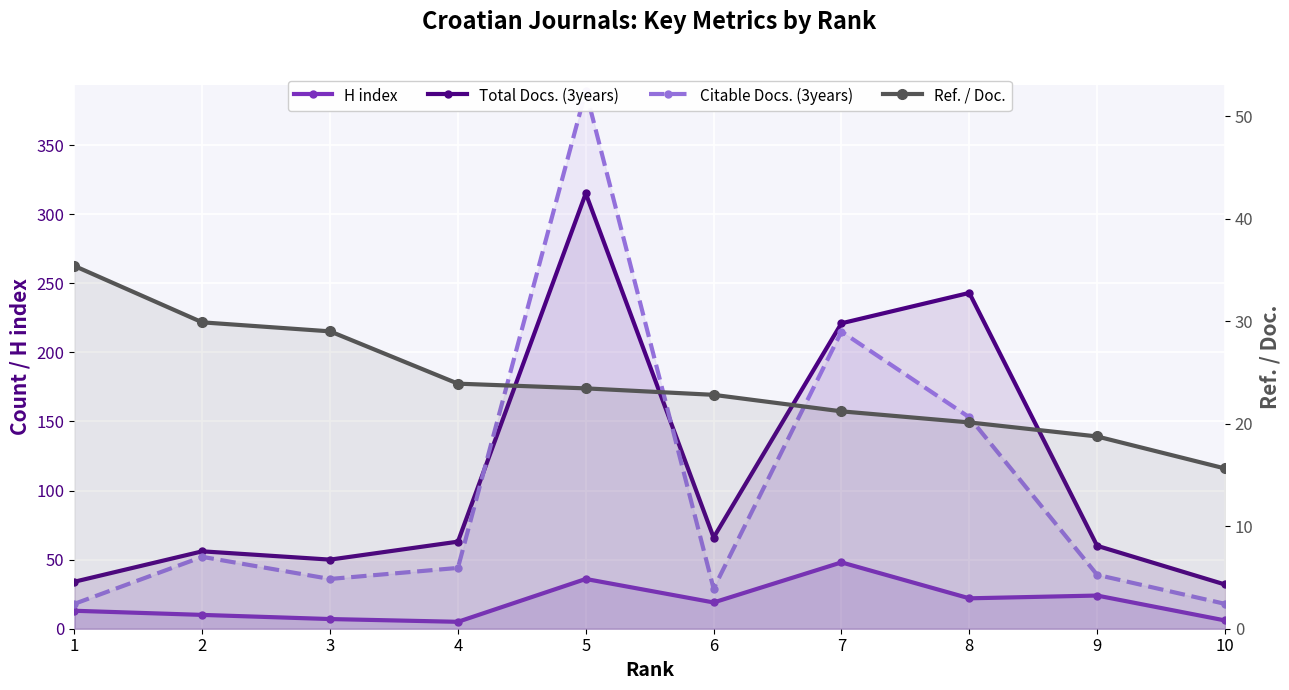

What is the difference between the Ref. / Doc. values at 2 and 1?

5.5